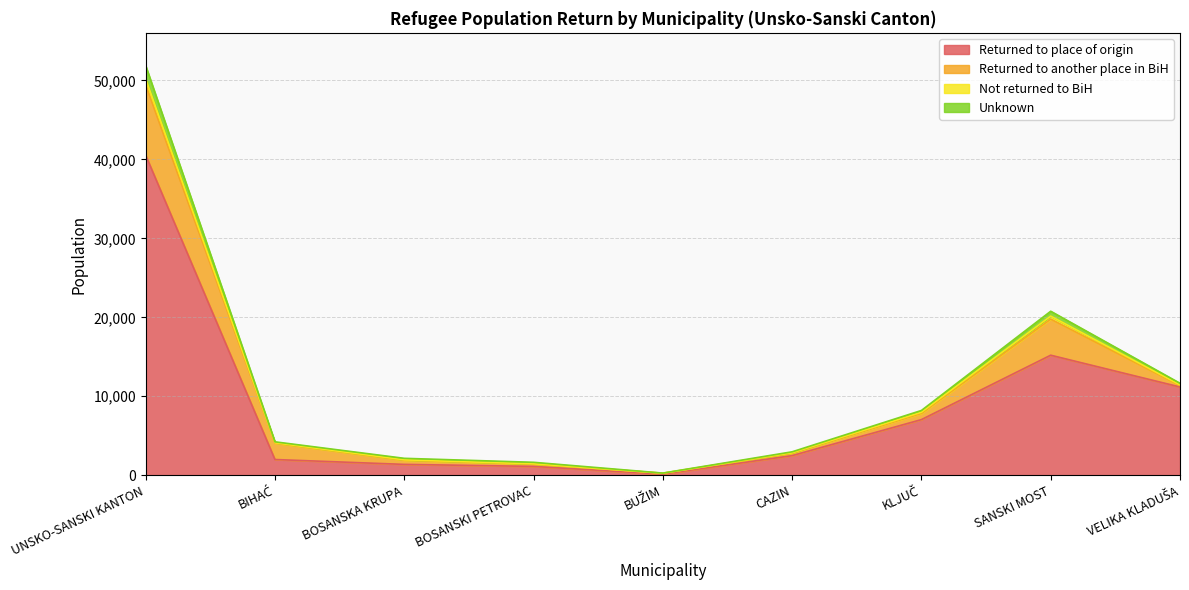

At which category is the sum across all series the highest?

UNSKO-SANSKI KANTON